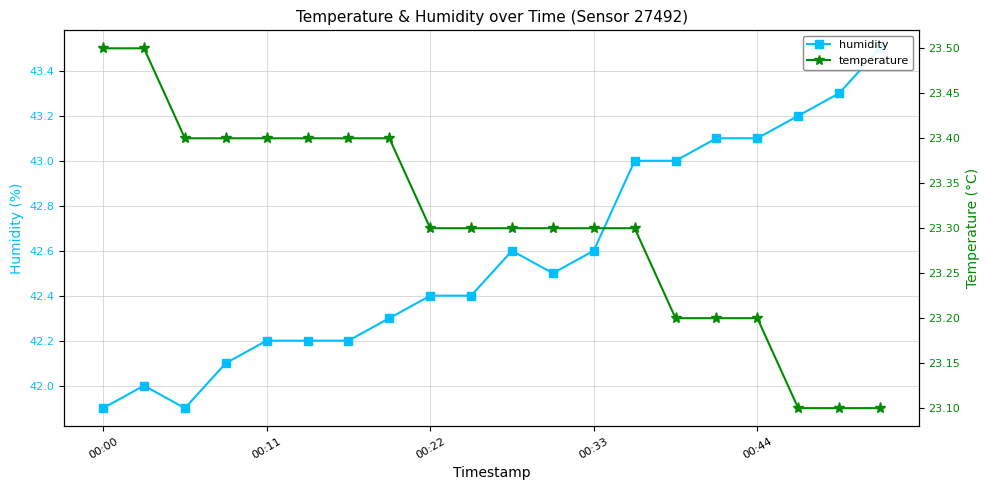

In humidity, how many points are lower than both neighbors (excluding endpoints)?

2